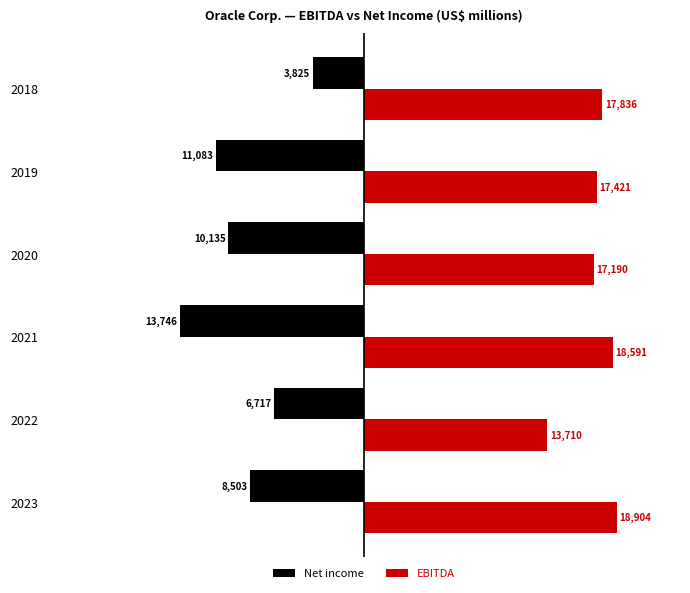

What is the lowest value of the EBITDA series?

13710